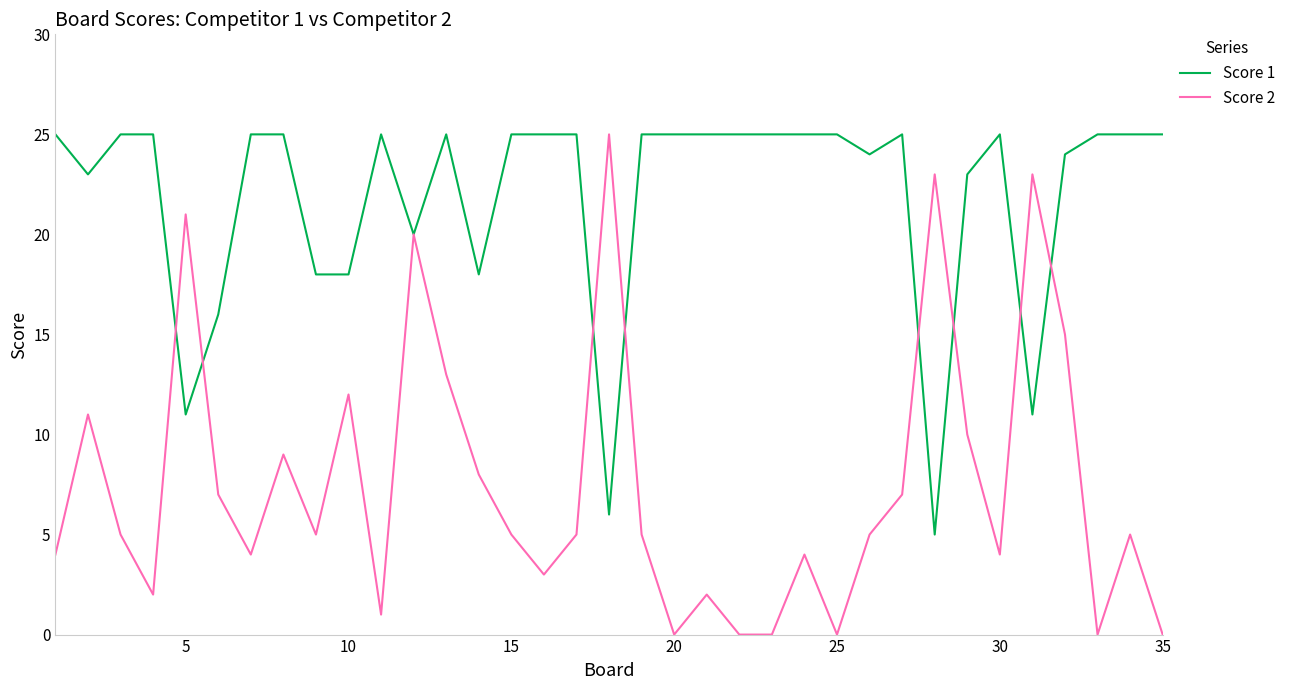

Which series has the largest total across all categories?

Score 1